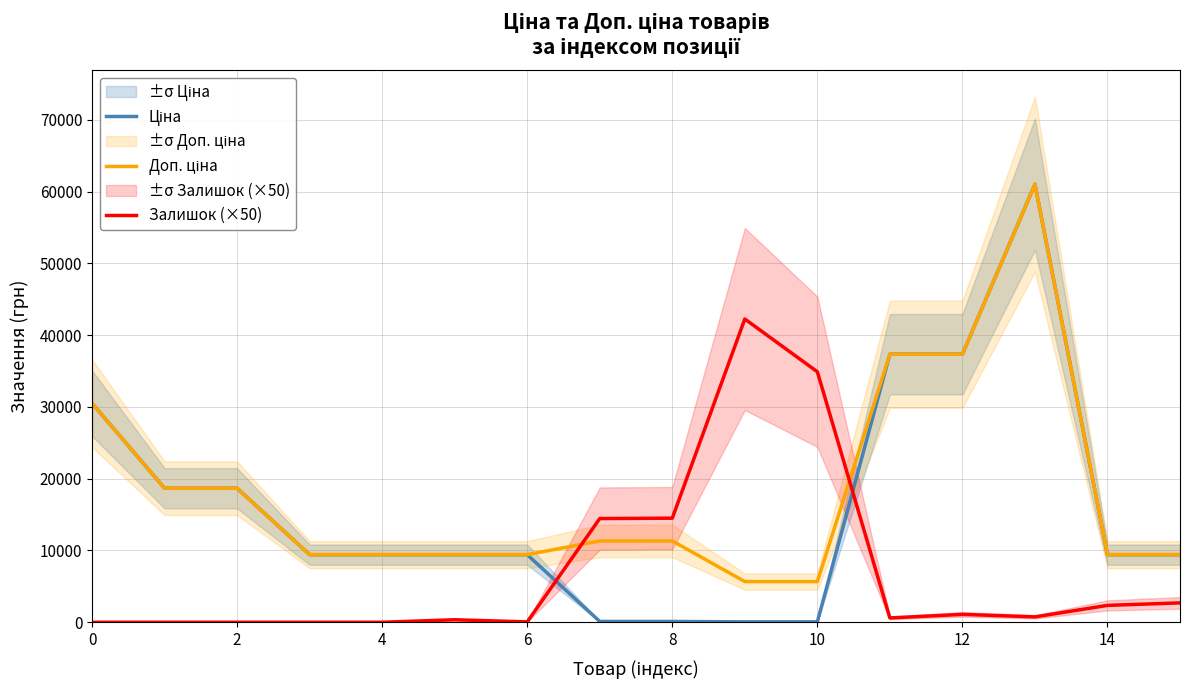

True or false: Ціна and Залишок (×50) cross at least once.

True